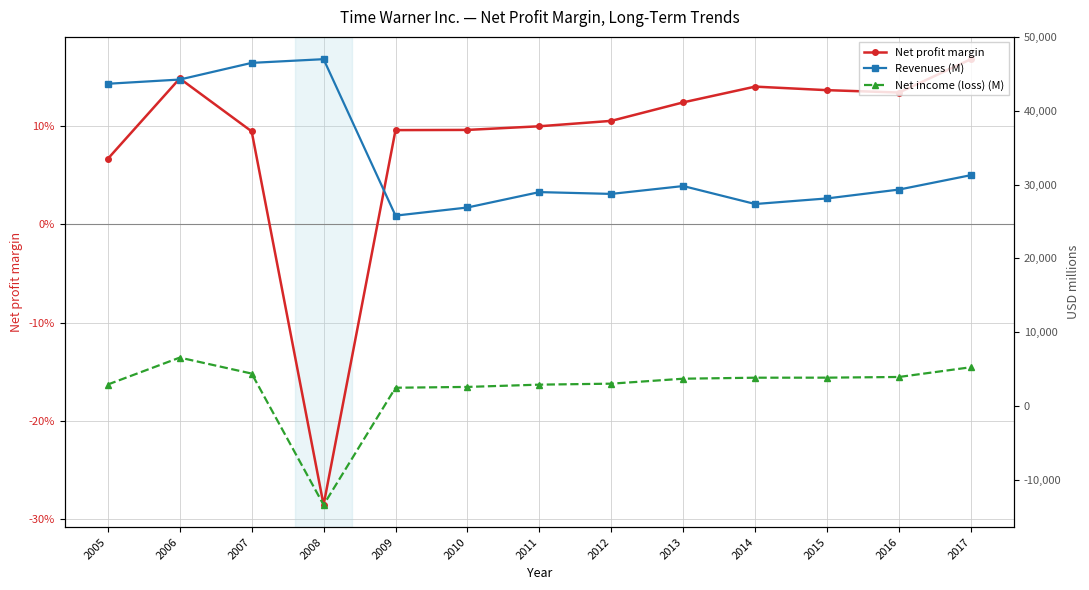

Which series has the largest total across all categories?

Revenues (M)